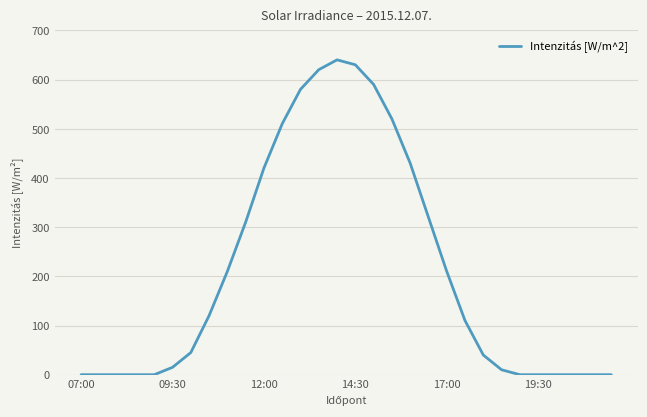

What is the difference between the maximum and minimum values?

640